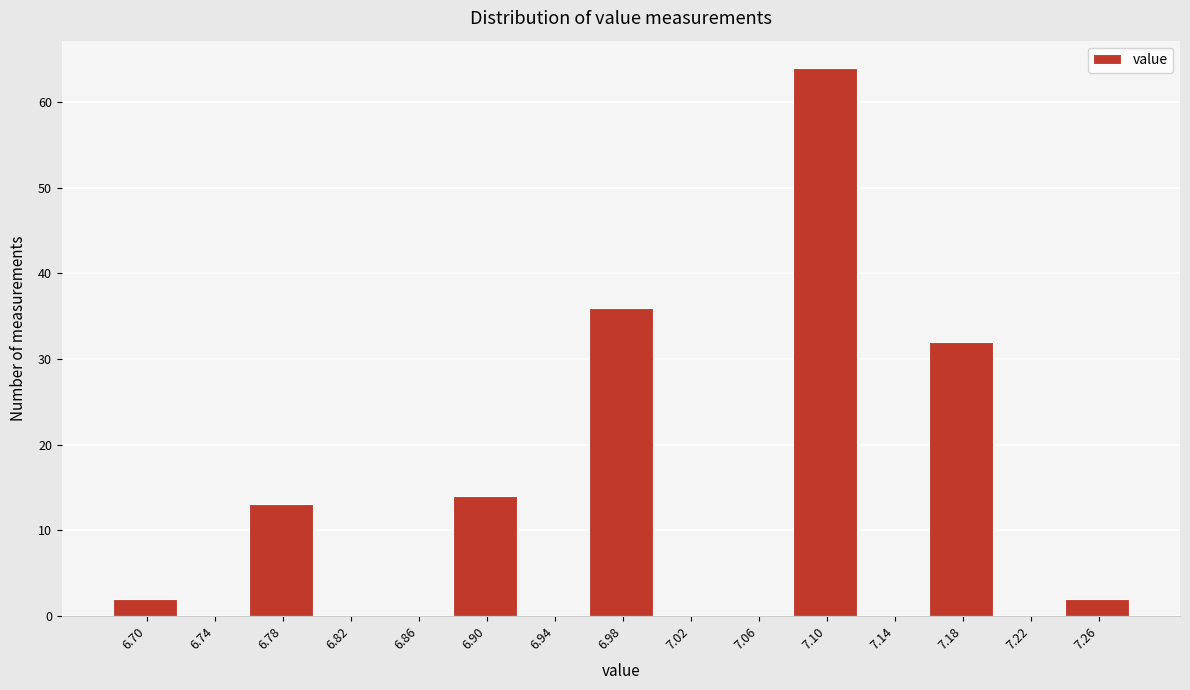

Reading left to right, extract all data points from this chart.

6.70=2	6.74=0	6.78=13	6.82=0	6.86=0	6.90=14	6.94=0	6.98=36	7.02=0	7.06=0	7.10=64	7.14=0	7.18=32	7.22=0	7.26=2